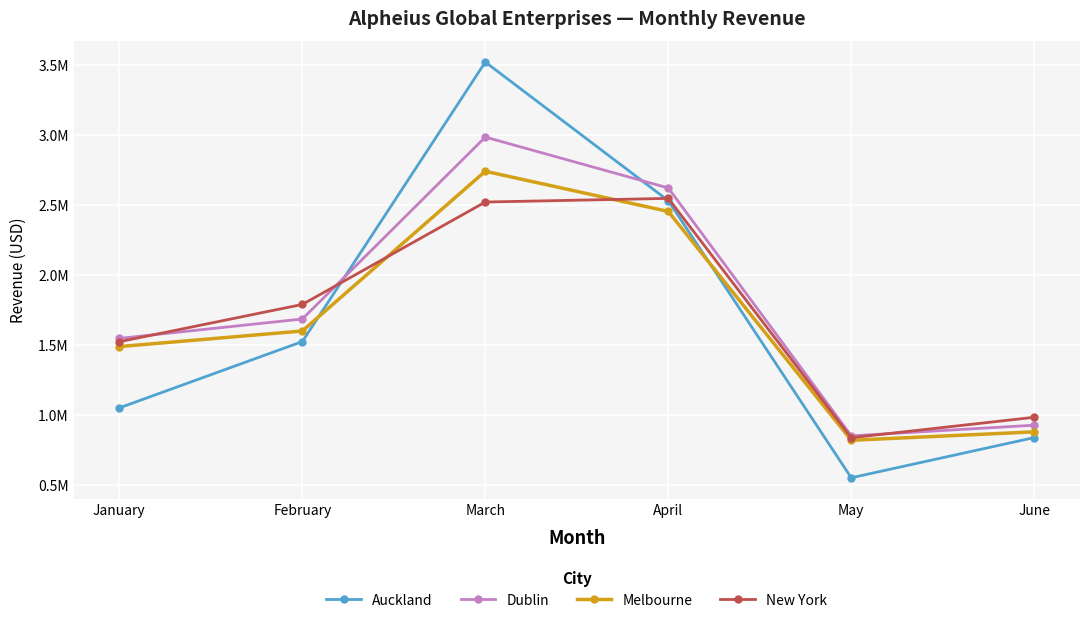

Is it true that New York equals 1789552 at February?

True